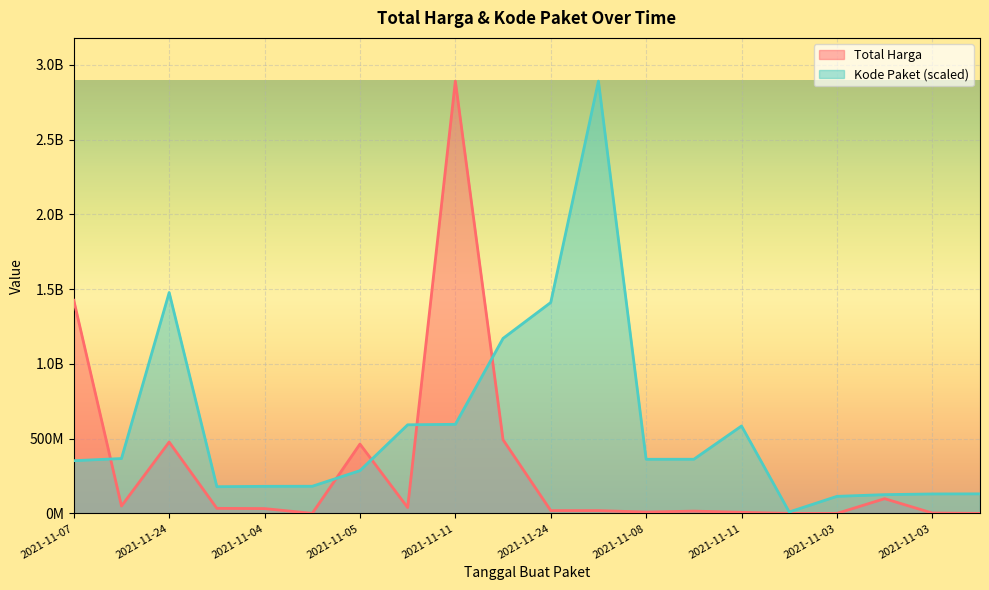

What is the value of the Total Harga (Billions) point at the 16th from the left?

333600.0